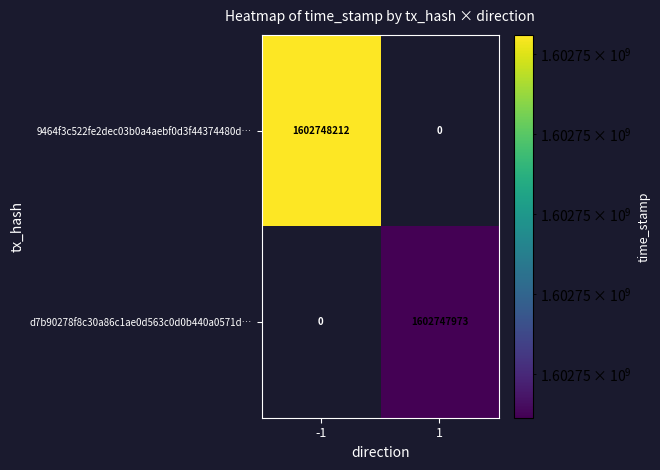

Reading right to left, list all the values displayed in this chart.

9464f3c522fe2dec03b0a4aebf0d3f44374480d: 1=0	-1=1602748212
d7b90278f8c30a86c1ae0d563c0d0b440a0571d: 1=1602747973	-1=0